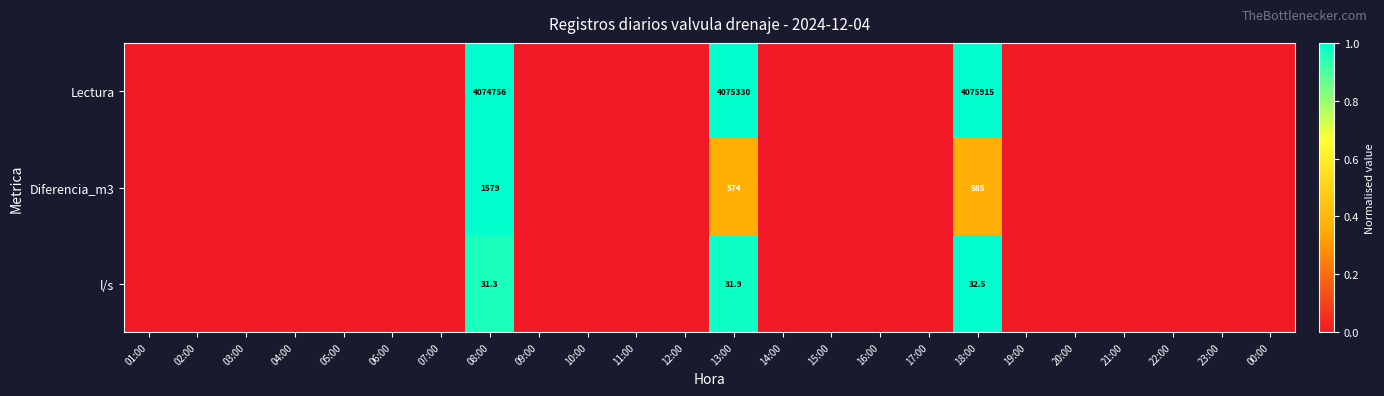

Is the value of Lectura at 04:00 greater than the value of l/s at 16:00?

No